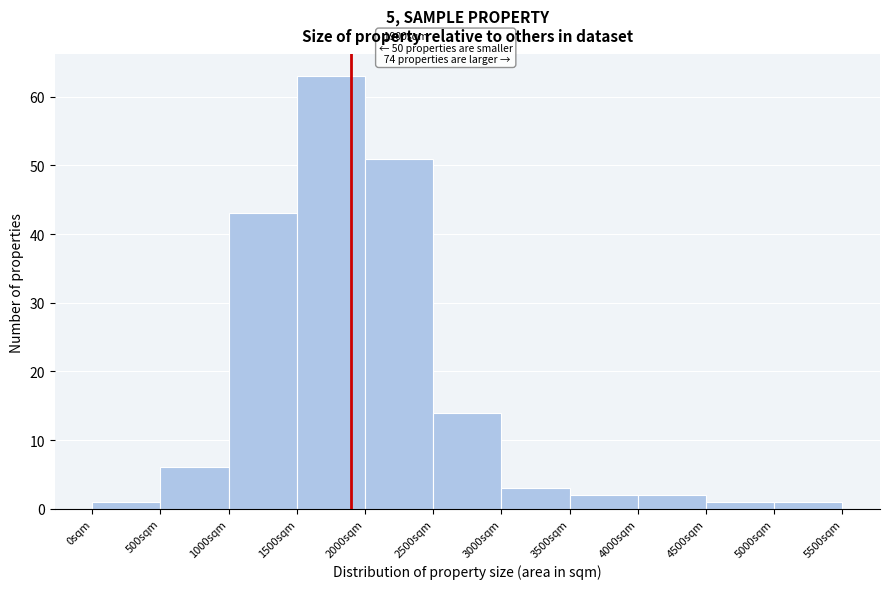

Over which range of the x-axis is the bar tallest?

1500 to 2000